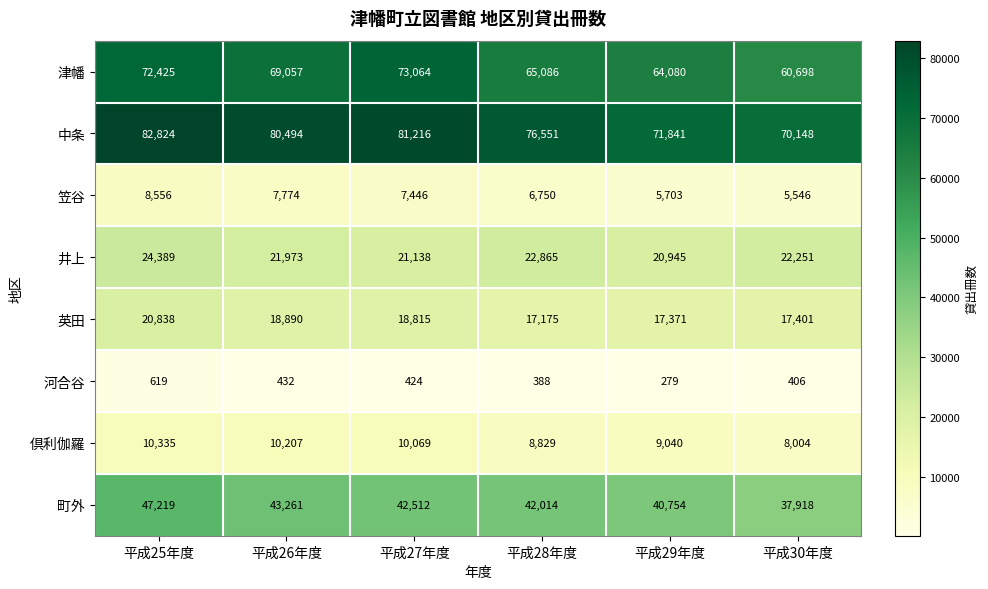

What is the average value of the 倶利伽羅 series?

9414